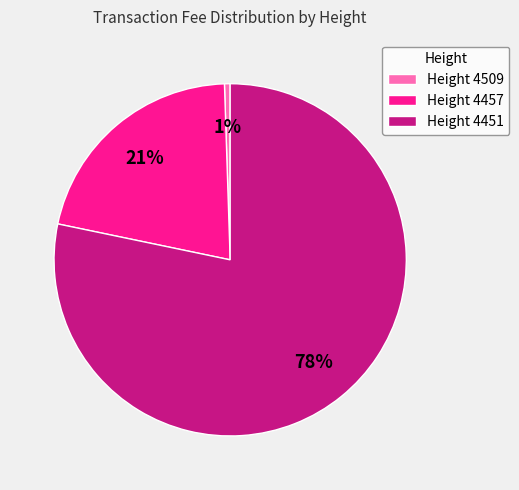

What percentage is the Height 4451 slice, to the nearest percent?

78%